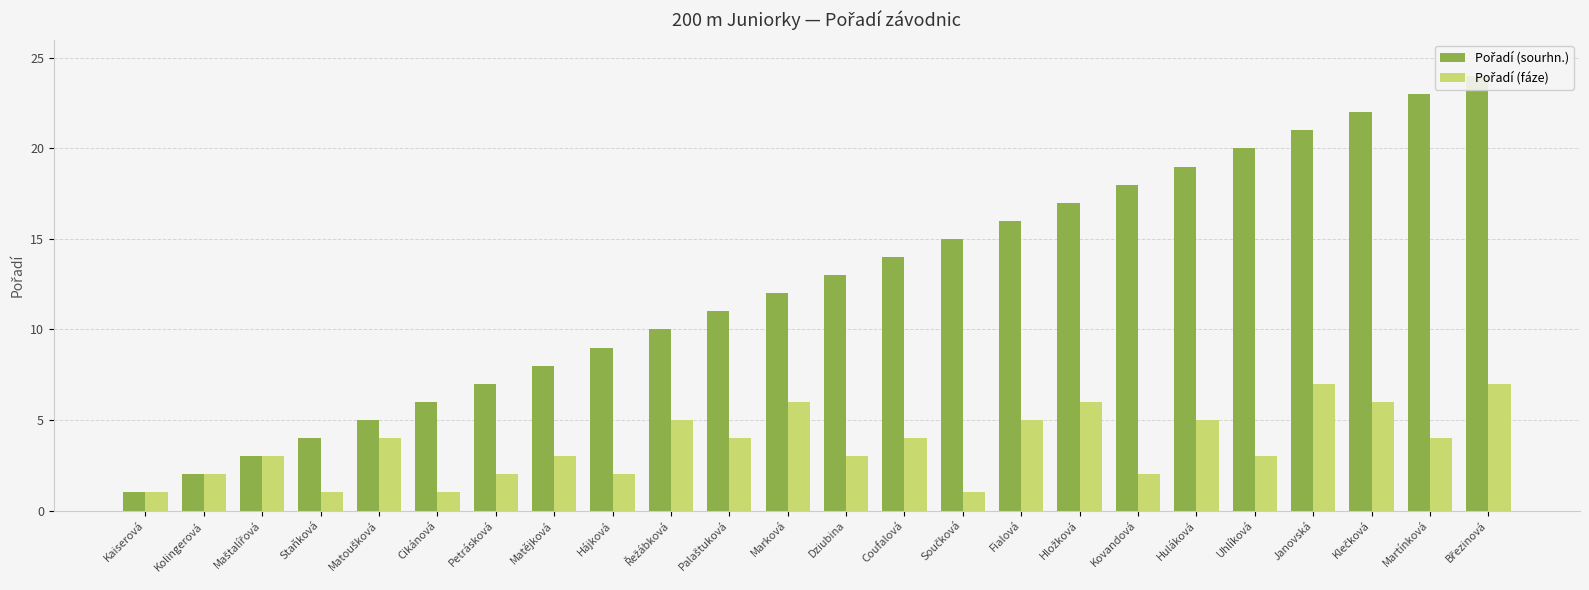

At how many categories does at least one series exceed 23?

1